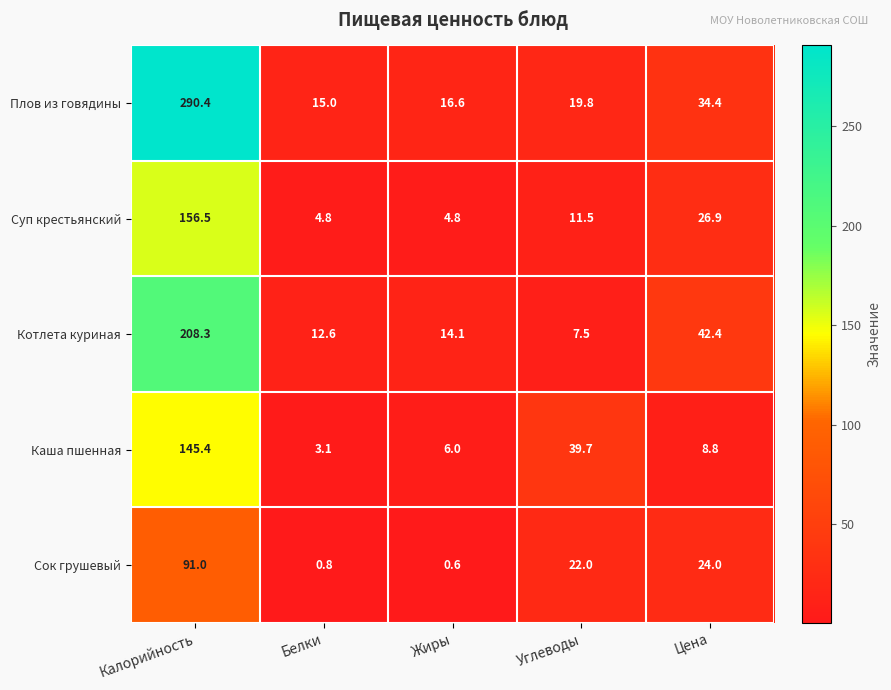

Rank the series at Цена from highest to lowest value.

Котлета куриная, Плов из говядины, Суп крестьянский, Сок грушевый, Каша пшенная